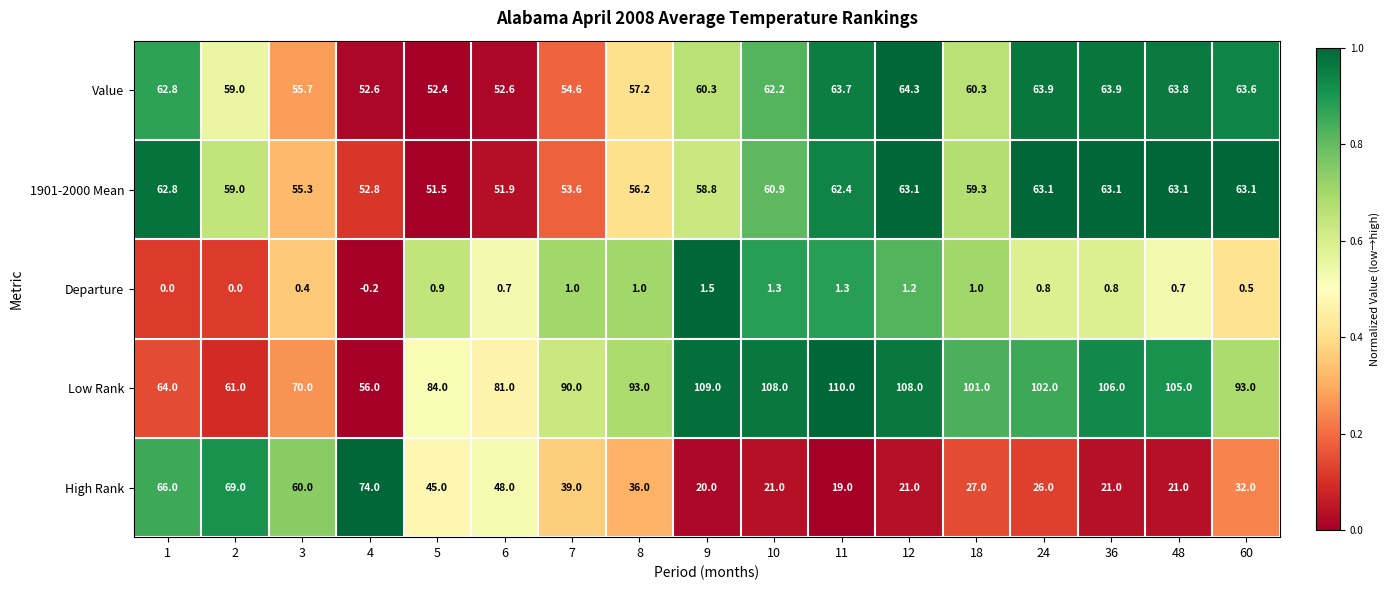

At which category is the sum across all series the highest?

12